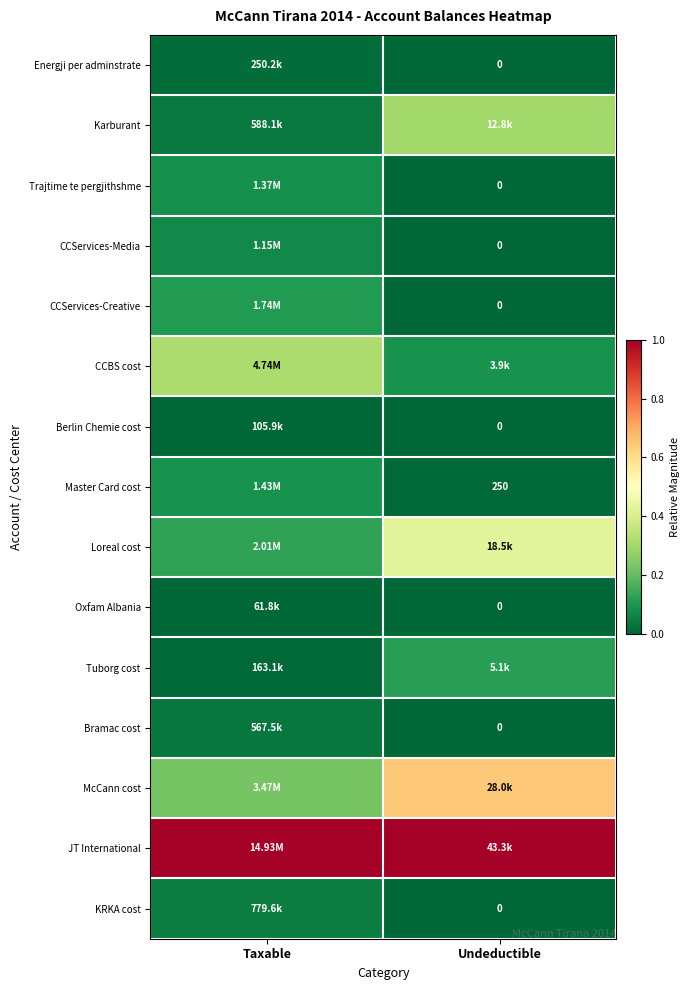

Which has a higher value, Taxable or Undeductible?

Taxable